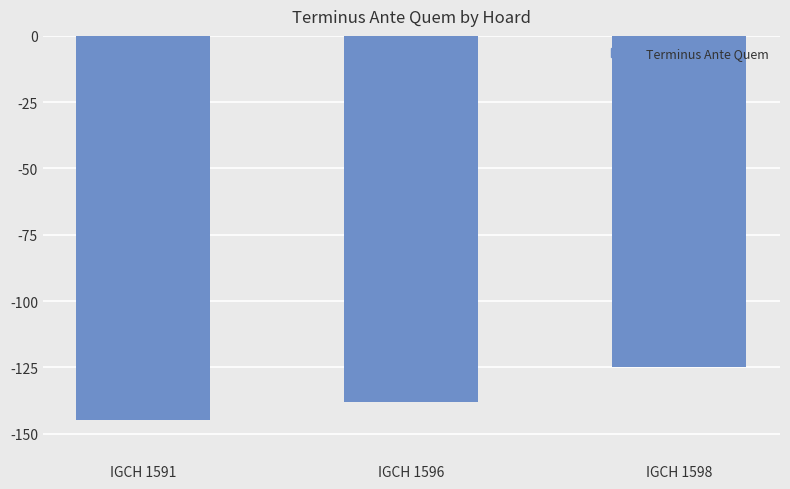

List the labels in order of value, smallest first.

IGCH 1591, IGCH 1596, IGCH 1598